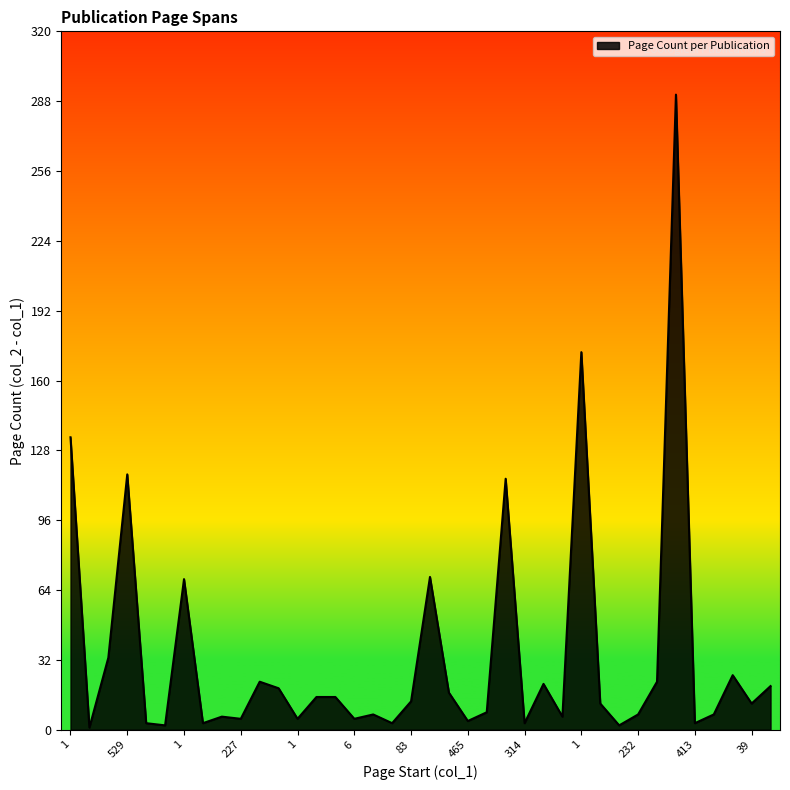

What is the maximum value shown in the chart?

291